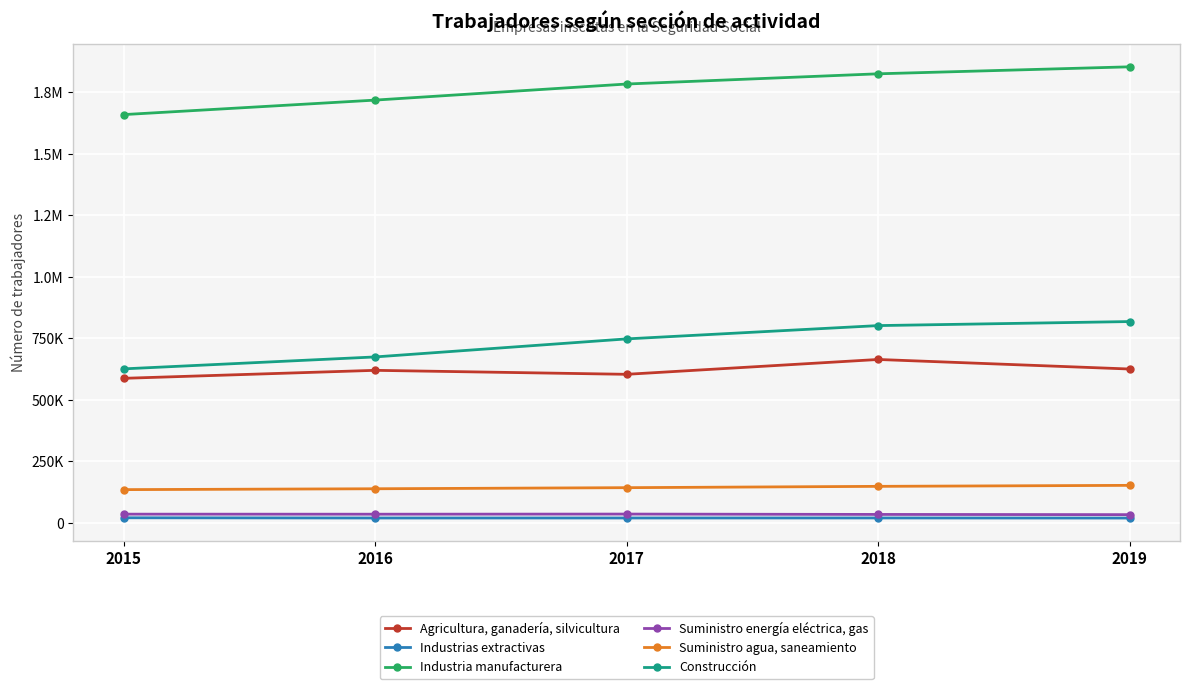

True or false: Industria manufacturera and Suministro energía eléctrica, gas cross at least once.

False